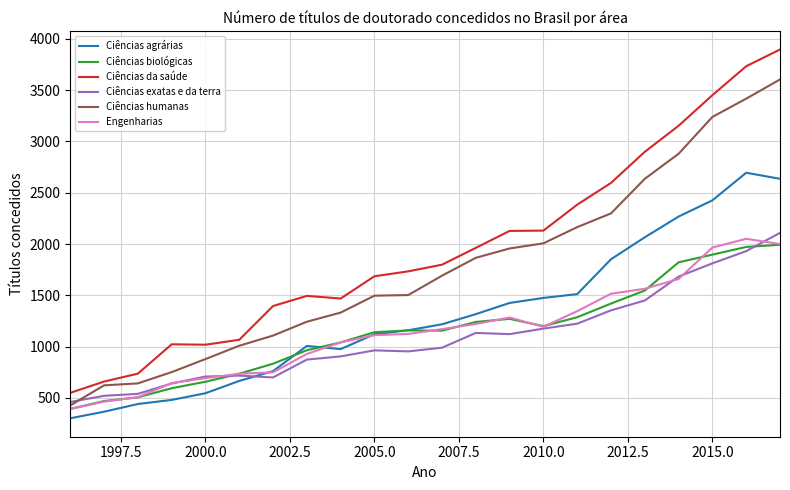

Which series has the widest spread of values?

Ciências da saúde